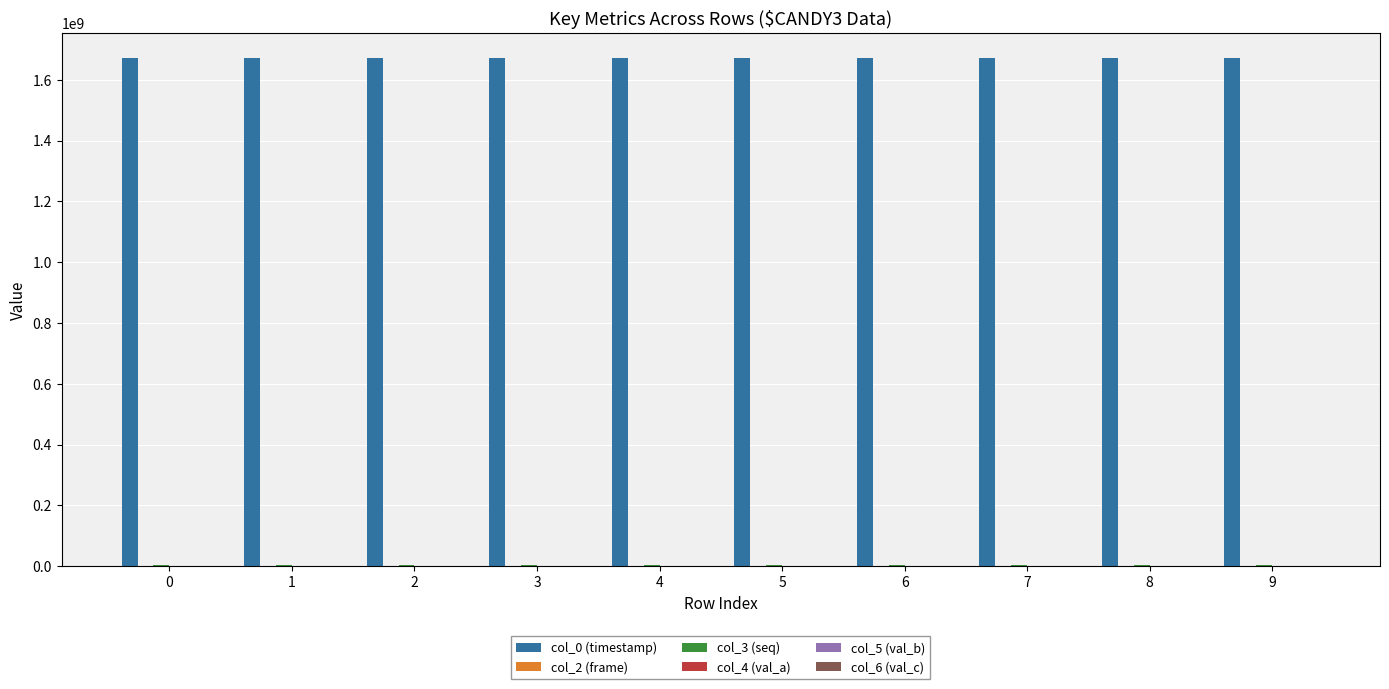

What is the maximum value shown in the chart?

1670414502.9